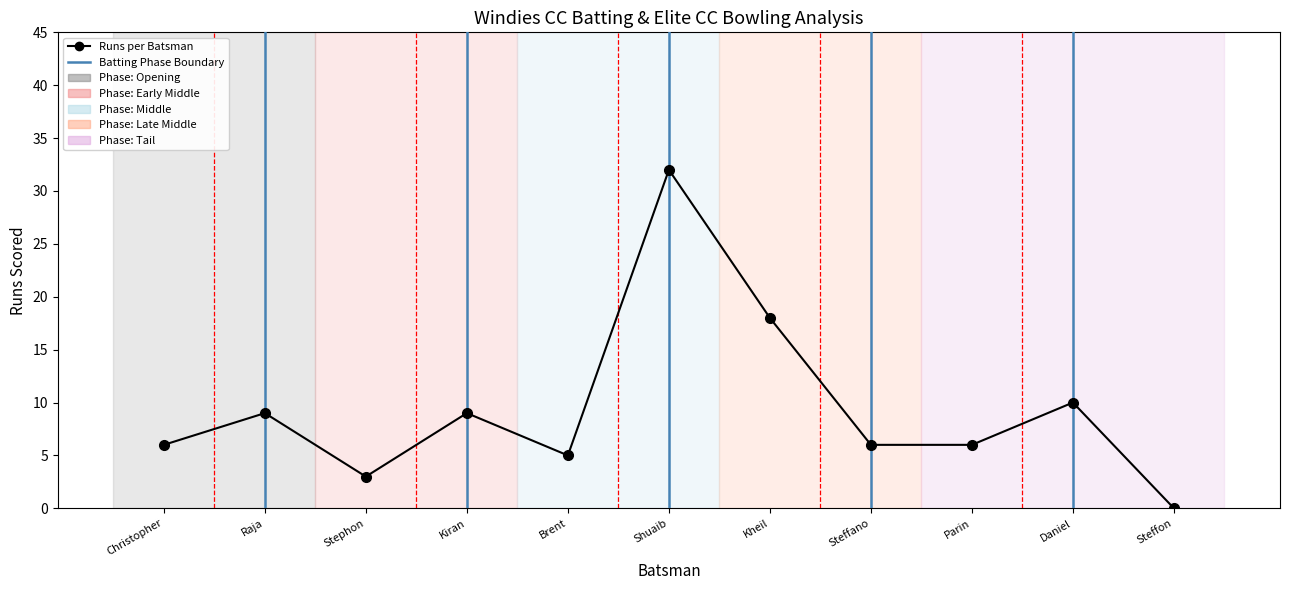

How many interior local peaks (higher than both neighbors) does the data have?

4